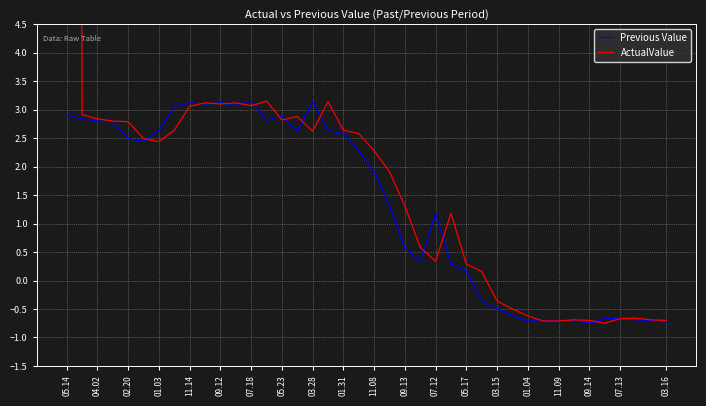

At which label does ActualValue first exceed 2?

05.14